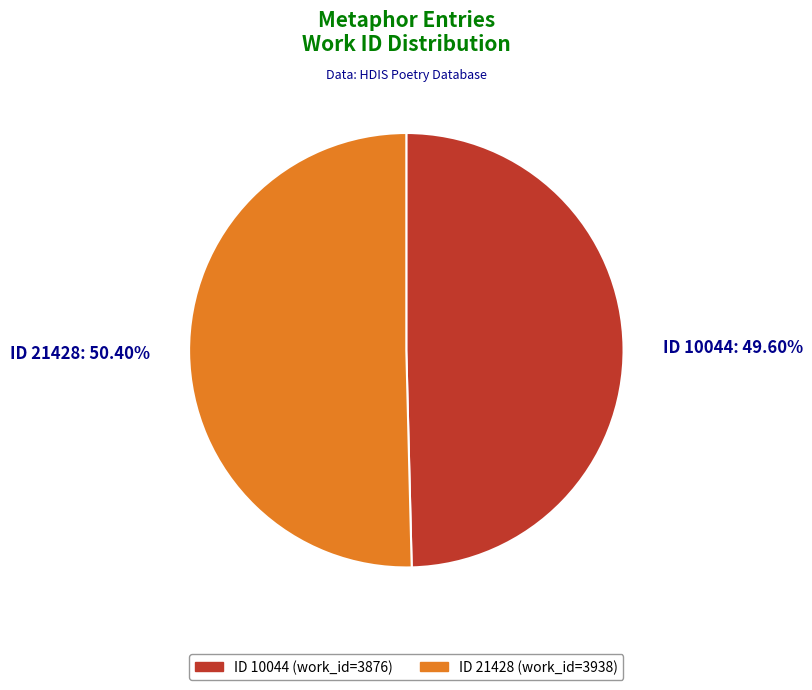

To the nearest percent, what is the average slice percentage?

50%